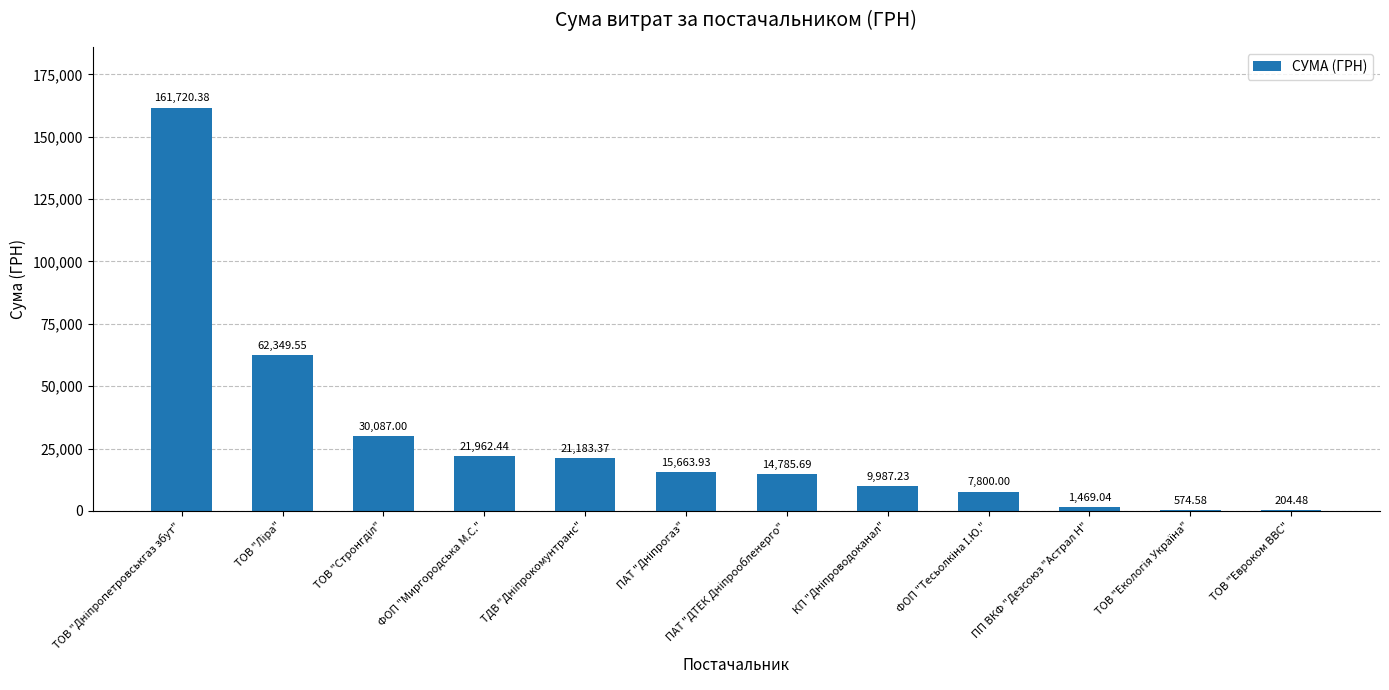

Reading left to right, list all the values displayed in this chart.

161720.4	62349.6	30087.0	21962.4	21183.4	15663.9	14785.7	9987.2	7800.0	1469.0	574.6	204.5